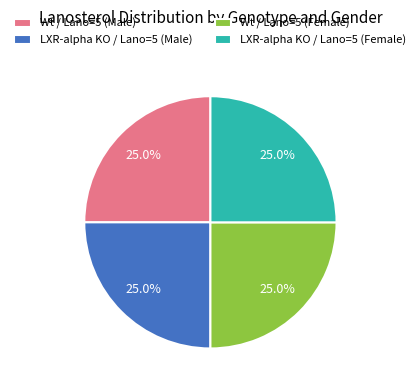

To the nearest percent, what is the average slice percentage?

25%